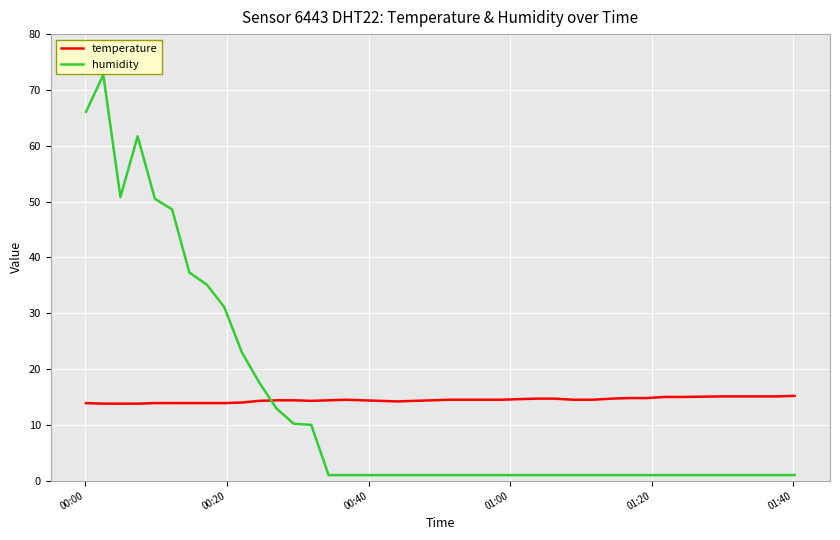

Which series has the widest spread of values?

humidity